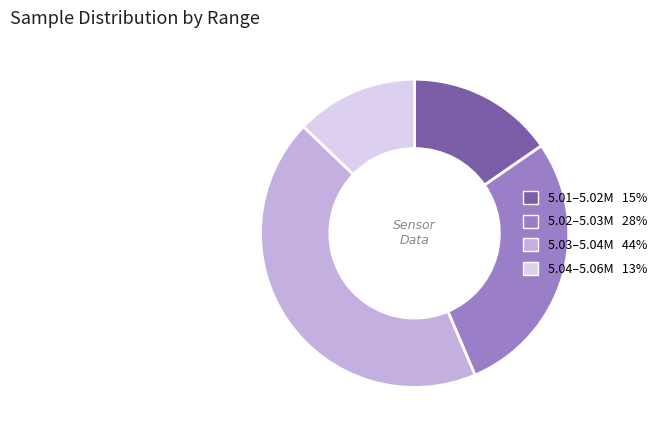

Is there a majority slice in this chart?

No